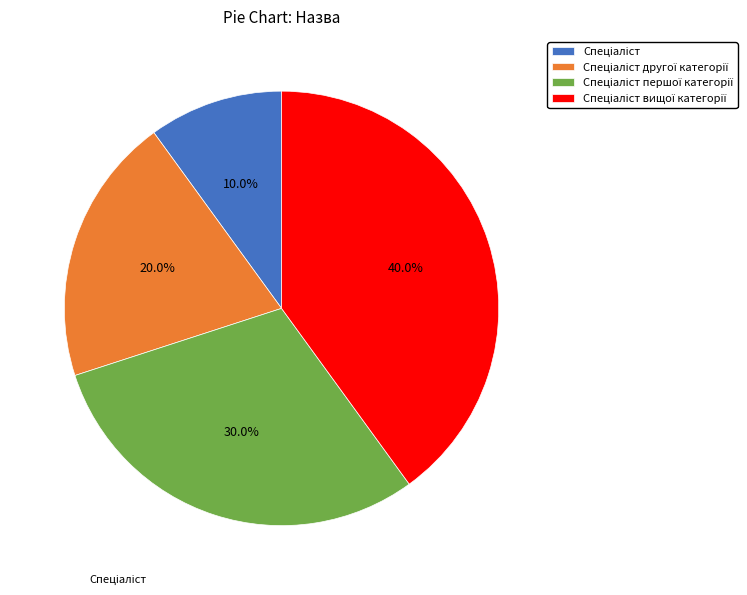

How many segments does this pie chart have?

4